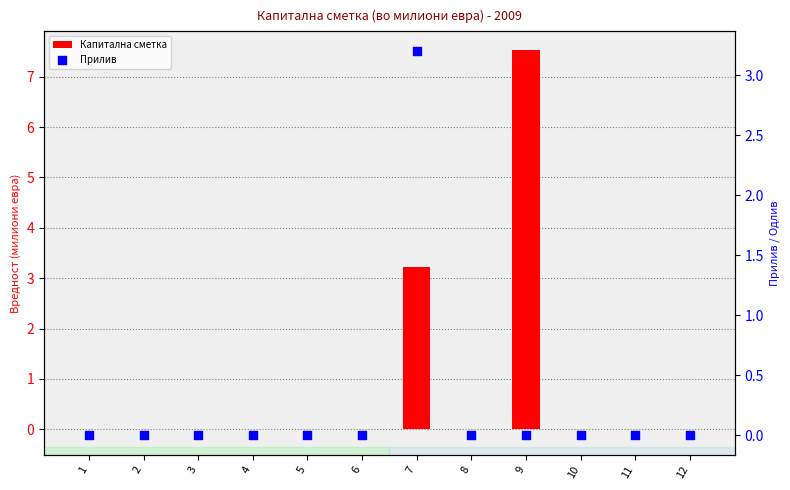

At how many categories does at least one series exceed 2?

2